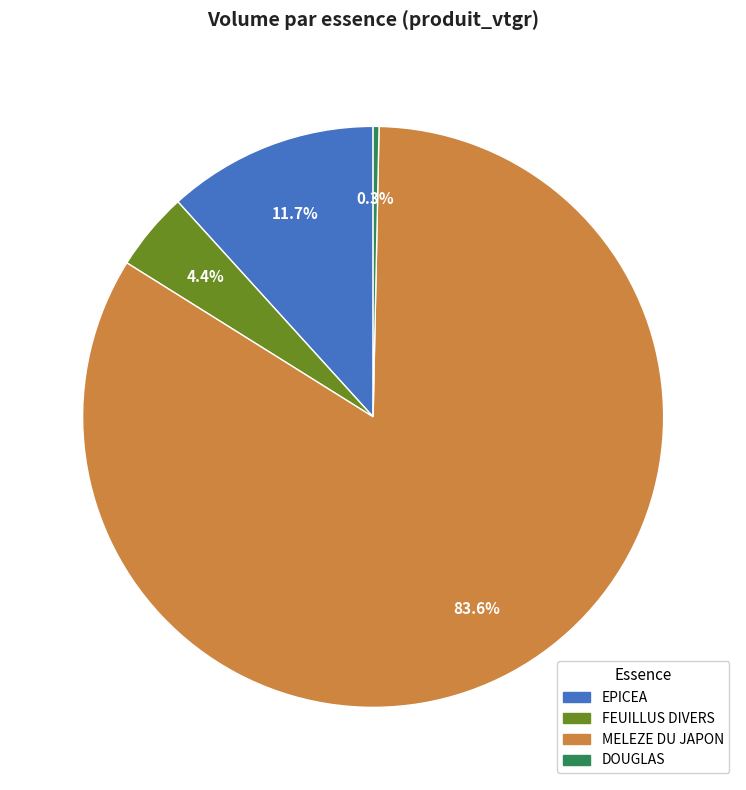

Is the sum of DOUGLAS and MELEZE DU JAPON greater than half?

Yes